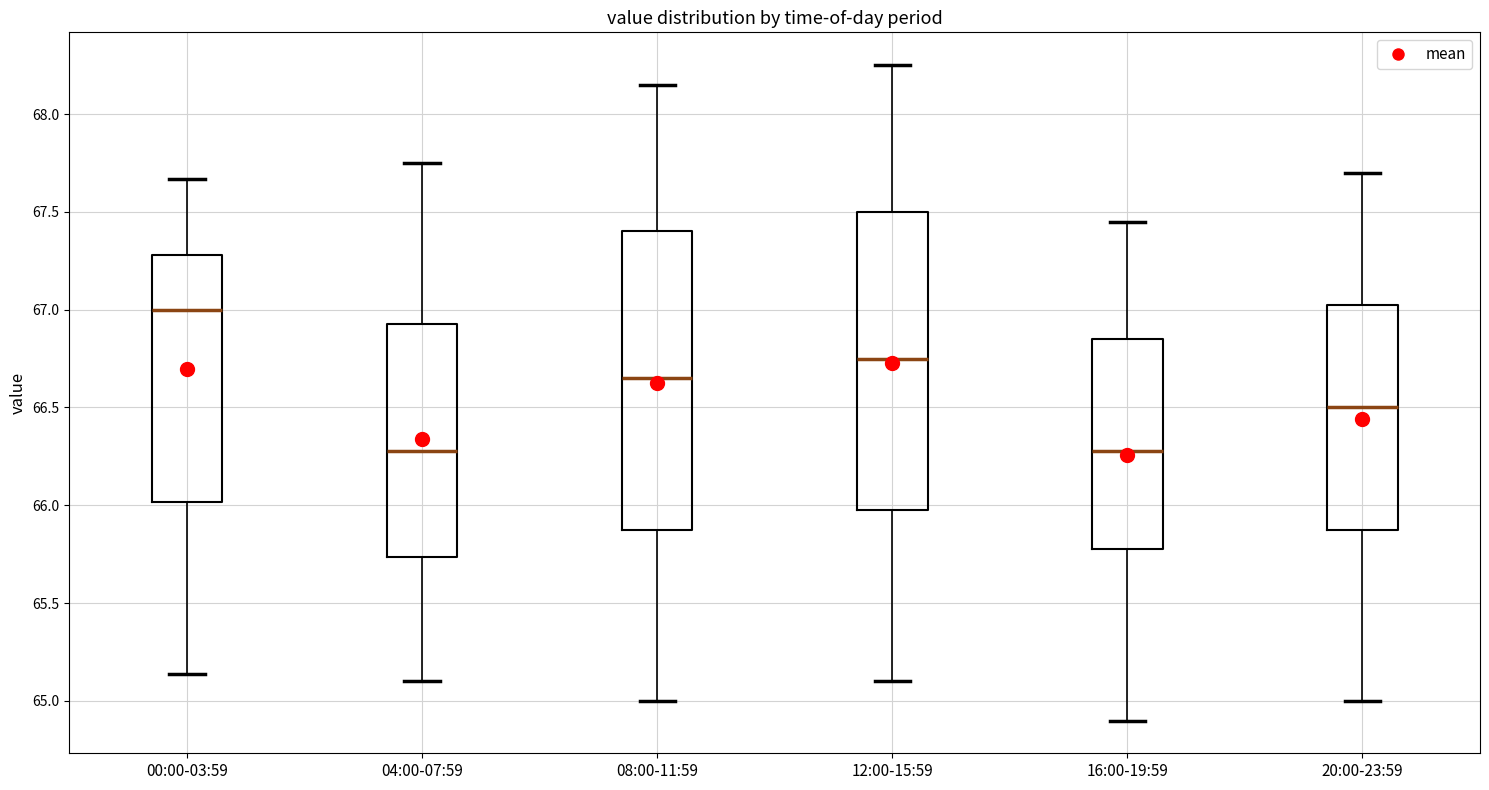

Reading left to right, transcribe this box plot: for each box, give where its median line is, the range the box spans, and where its two whiskers end, as read against the y-axis. The values are not printed on the chart, so give them approximately, as read against the axis.

00:00-03:59: median 67.00, box 66.00 to 67.30, whiskers 65.15 to 67.65
04:00-07:59: median 66.30, box 65.75 to 66.95, whiskers 65.10 to 67.75
08:00-11:59: median 66.65, box 65.90 to 67.40, whiskers 65.00 to 68.15
12:00-15:59: median 66.75, box 66.00 to 67.50, whiskers 65.10 to 68.25
16:00-19:59: median 66.30, box 65.80 to 66.85, whiskers 64.90 to 67.45
20:00-23:59: median 66.50, box 65.90 to 67.05, whiskers 65.00 to 67.70